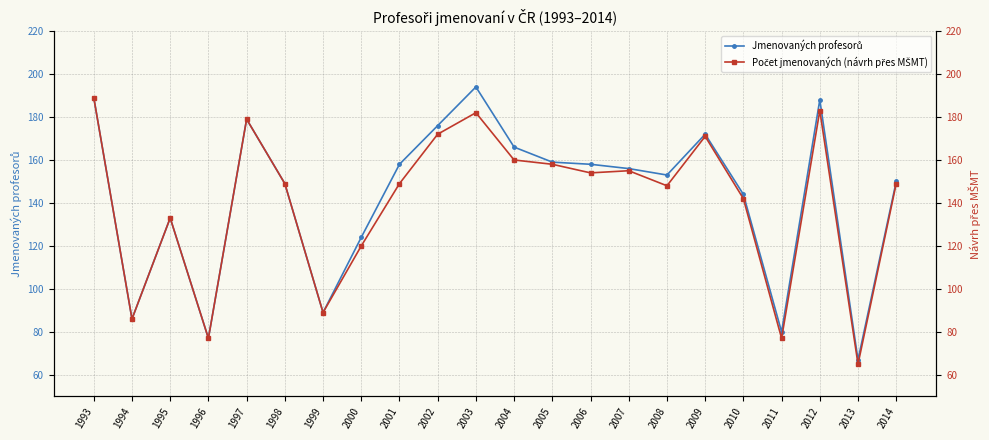

How many data points in Počet jmenovaných (návrh přes MŠMT) are above 149?

10